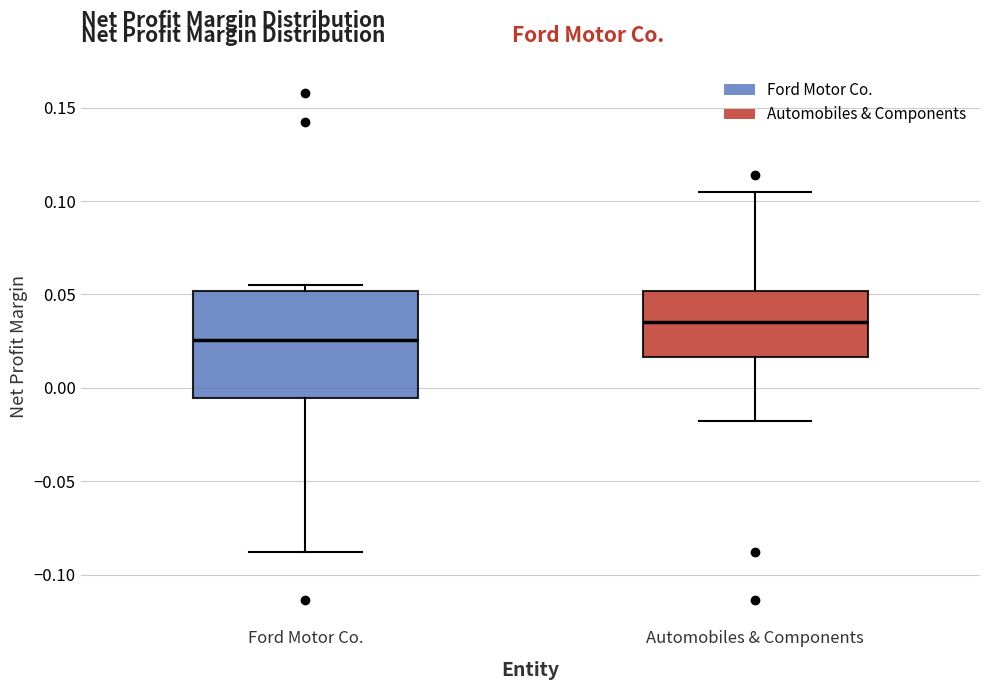

Which box has the highest median line?

Automobiles & Components